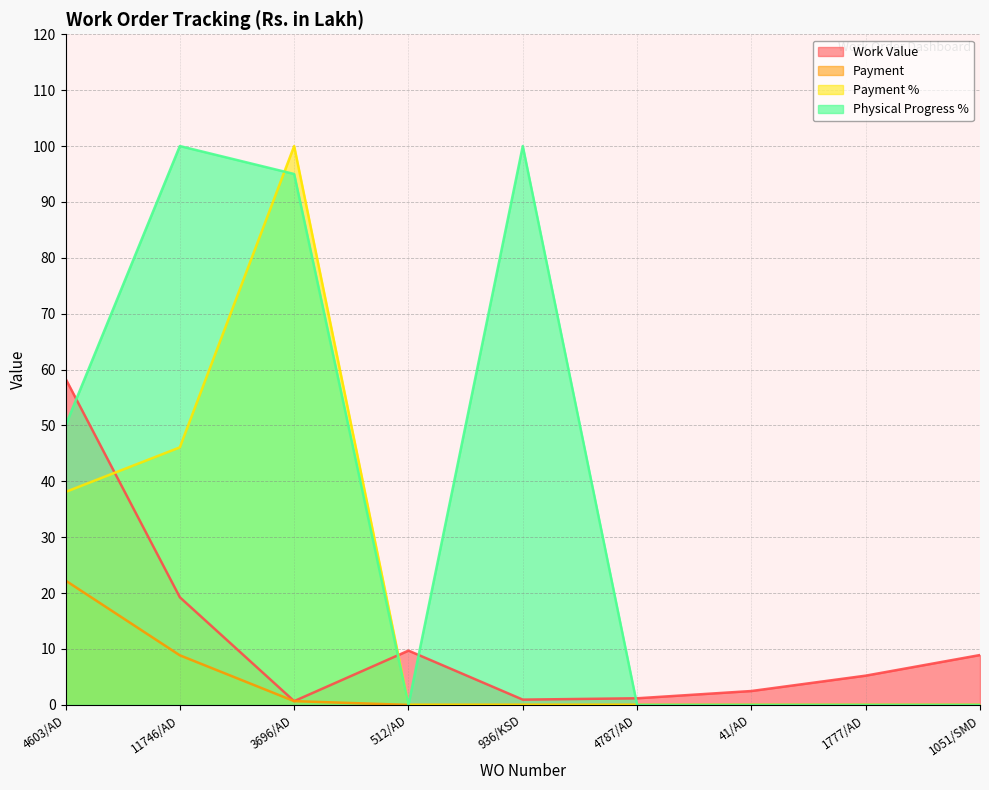

True or false: Work Value and Payment % cross at least once.

True